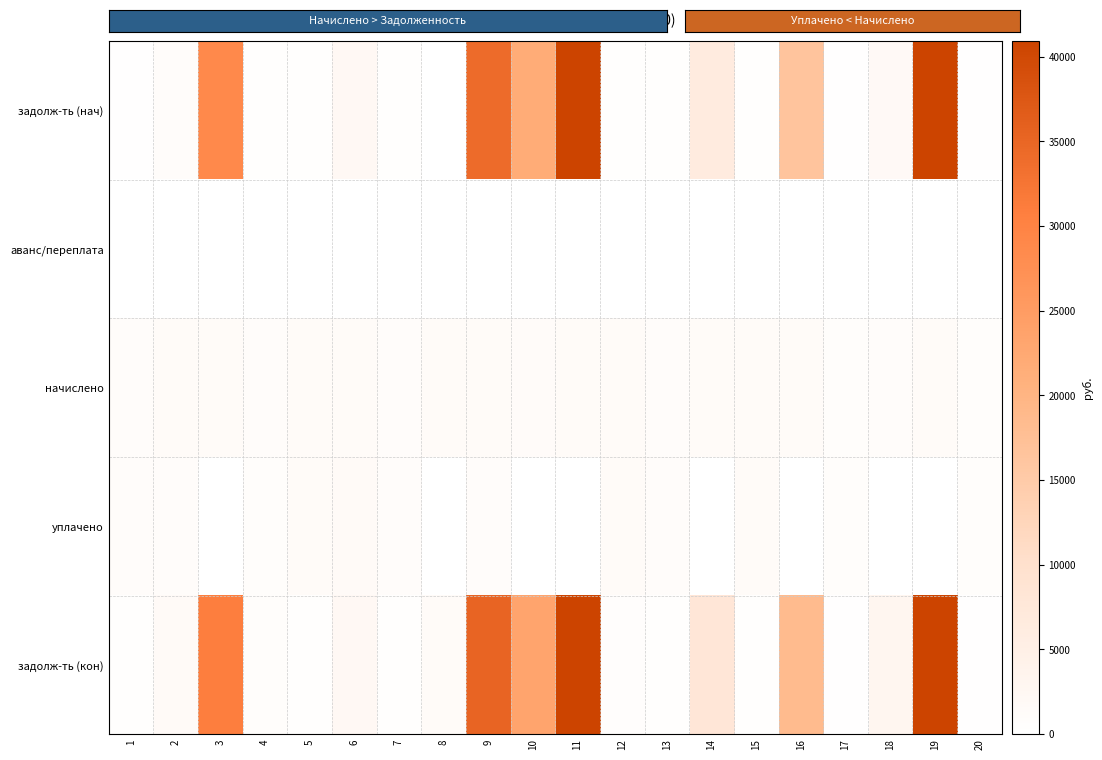

At which category is the sum across all series the highest?

19